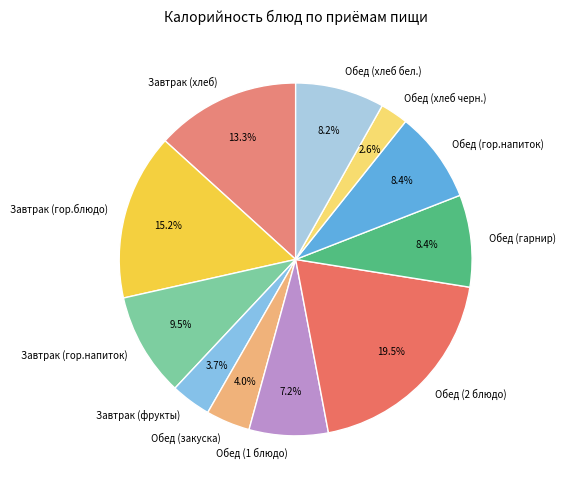

Which category has the biggest portion of the pie?

Обед (2 блюдо)